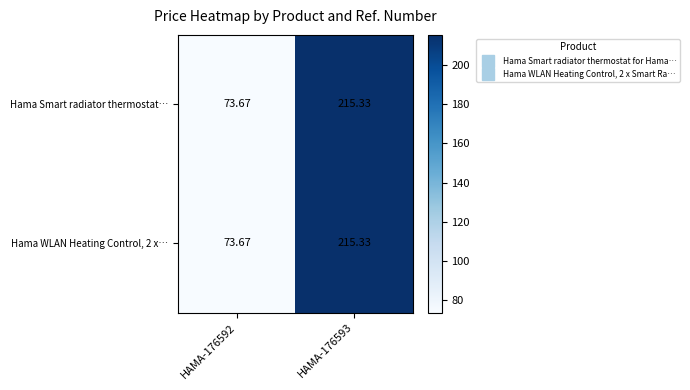

Is the value of Hama WLAN Heating Control, 2 x… at HAMA-176593 greater than the value of Hama Smart radiator thermostat… at HAMA-176592?

Yes